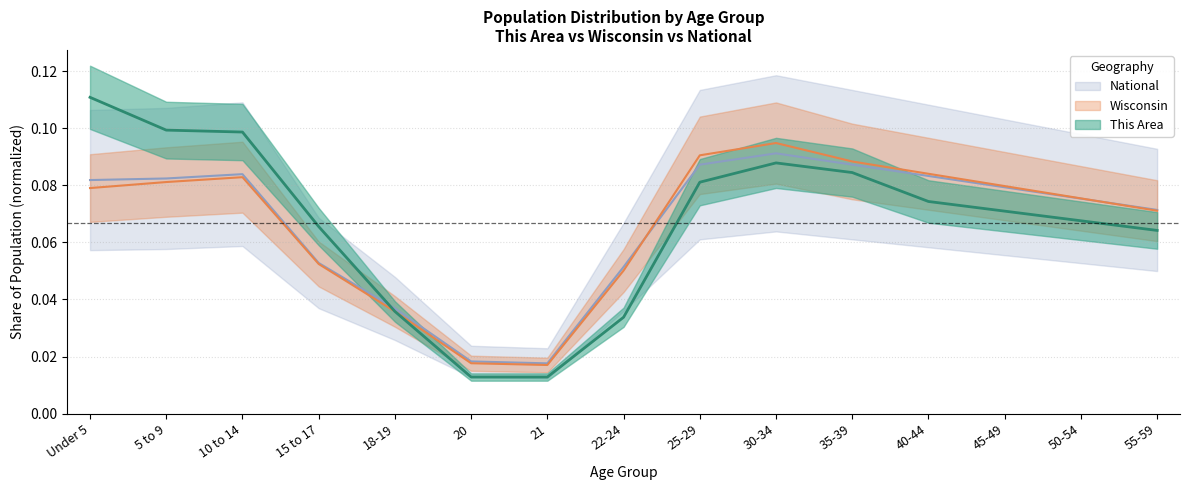

Which category has the highest value across all series?

Under 5